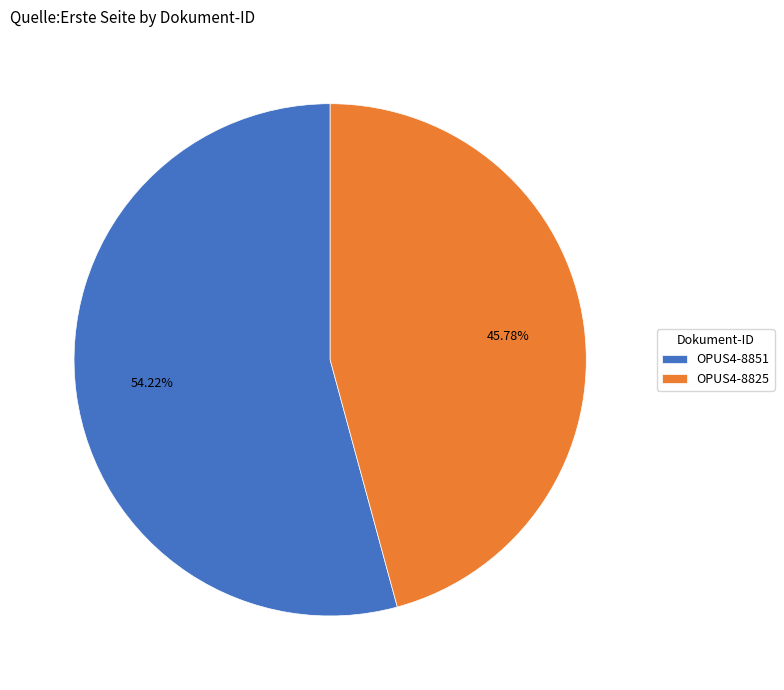

Between OPUS4-8825 and OPUS4-8851, which is larger?

OPUS4-8851